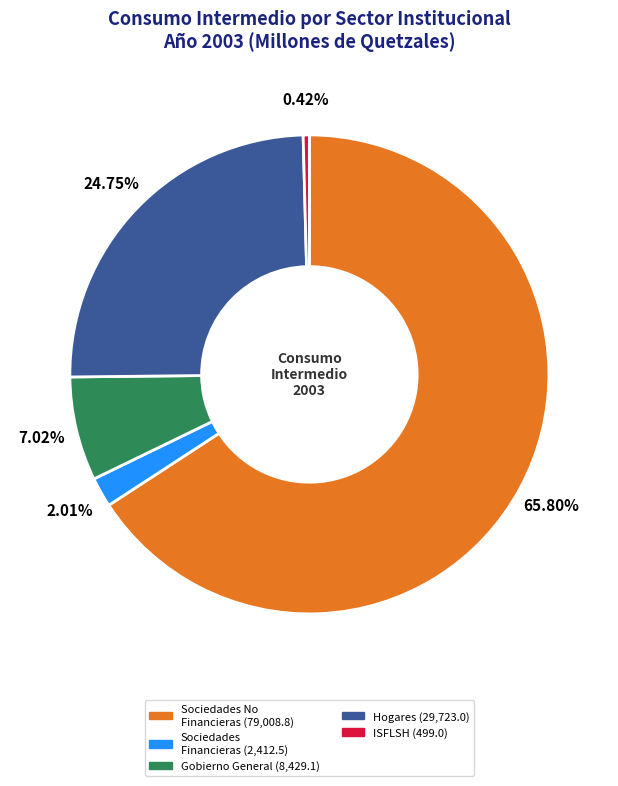

Is there a majority slice in this chart?

Yes